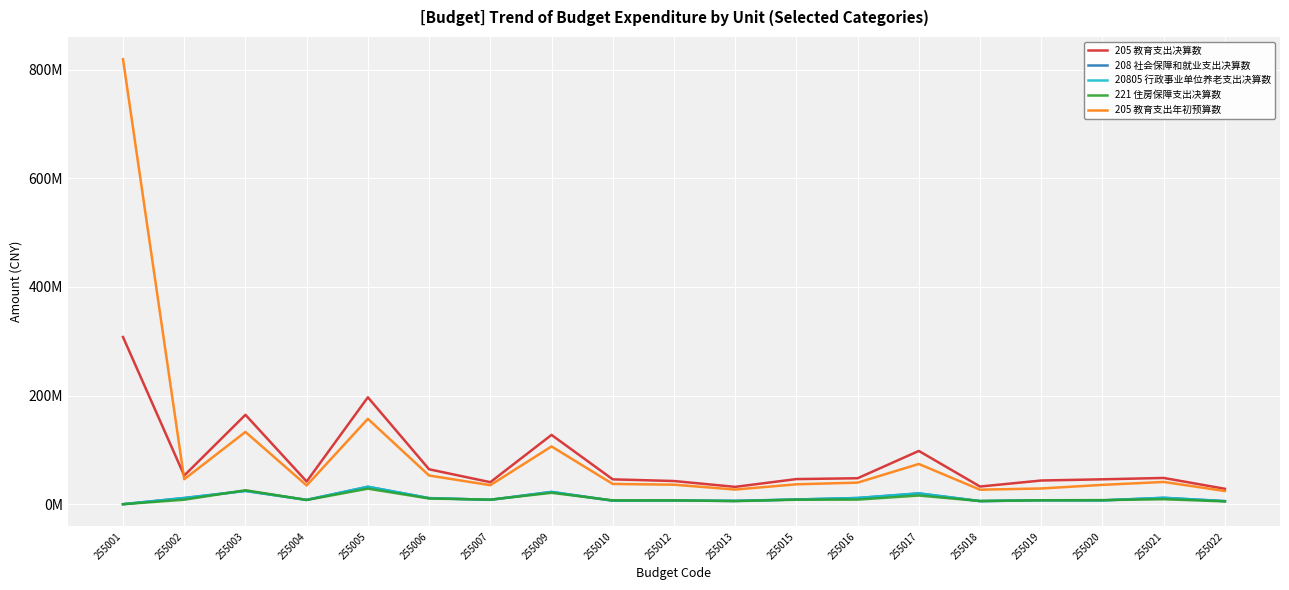

Does the chart have visible grid lines?

Yes